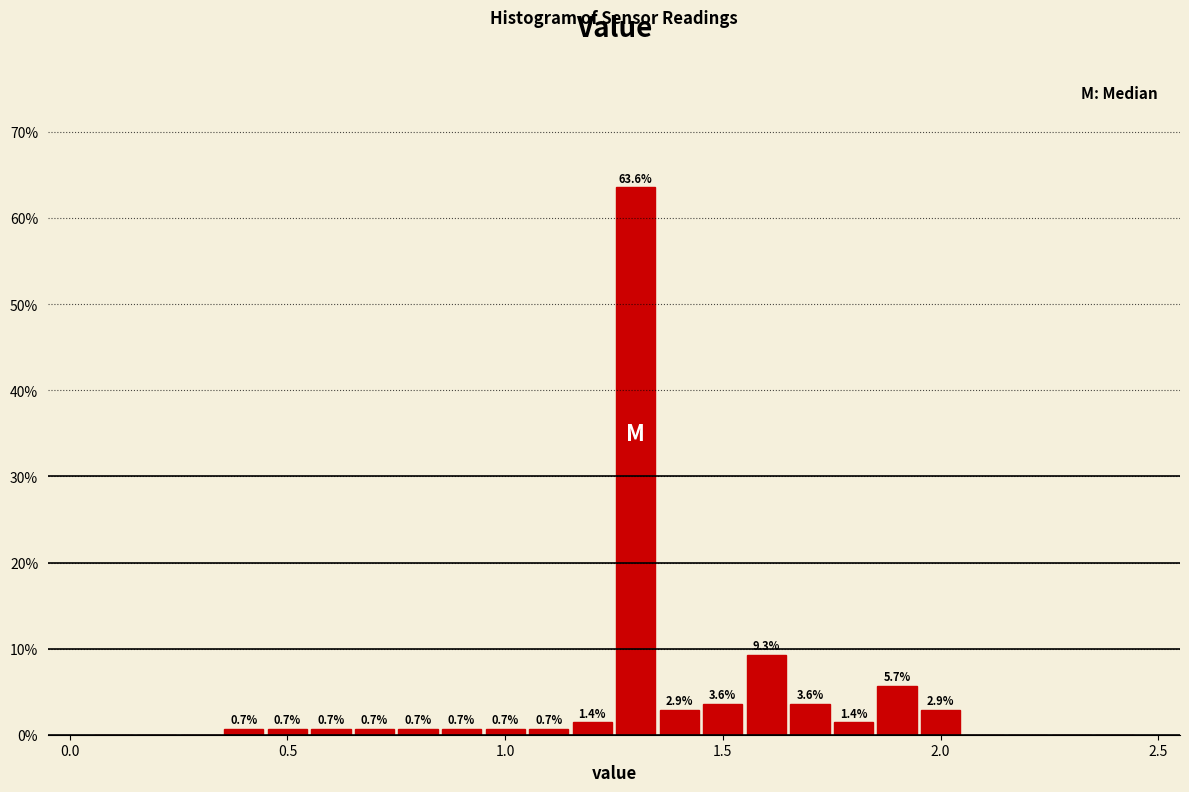

Read against the x-axis, roughly where is the centre of the tallest bar?

1.30